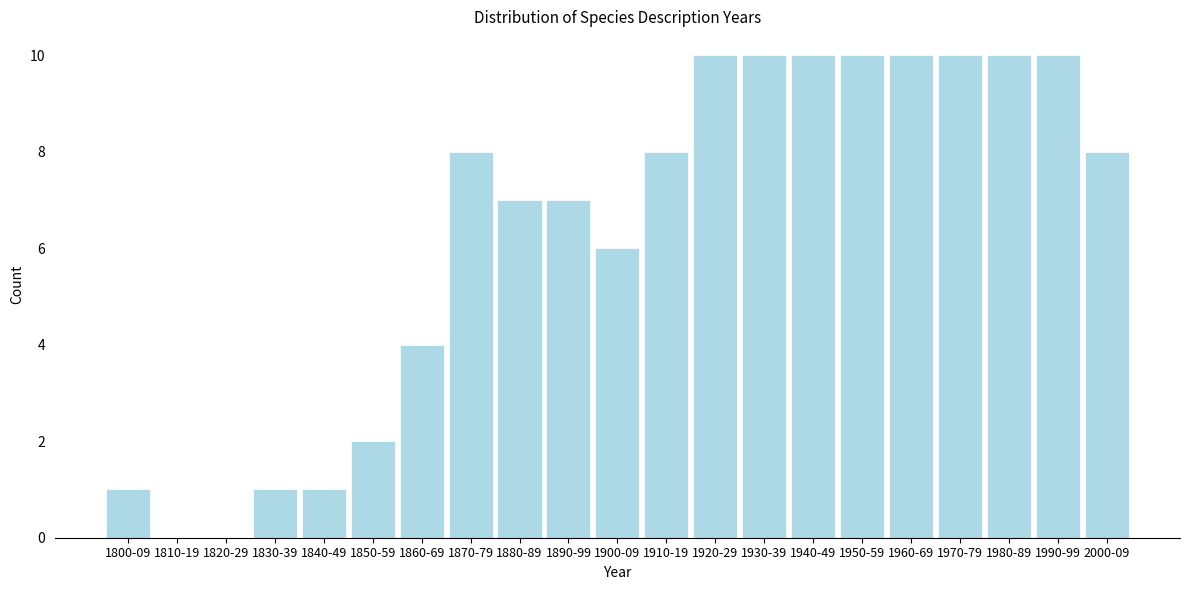

Reading right to left, list all the values displayed in this chart.

2000-09=8	1990-99=10	1980-89=10	1970-79=10	1960-69=10	1950-59=10	1940-49=10	1930-39=10	1920-29=10	1910-19=8	1900-09=6	1890-99=7	1880-89=7	1870-79=8	1860-69=4	1850-59=2	1840-49=1	1830-39=1	1820-29=0	1810-19=0	1800-09=1